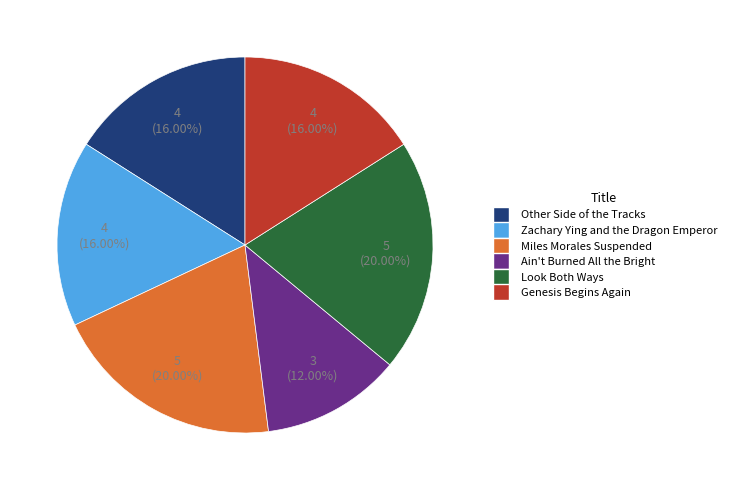

Combined, do Genesis Begins Again and Zachary Ying and the Dragon Emperor account for over 50%?

No